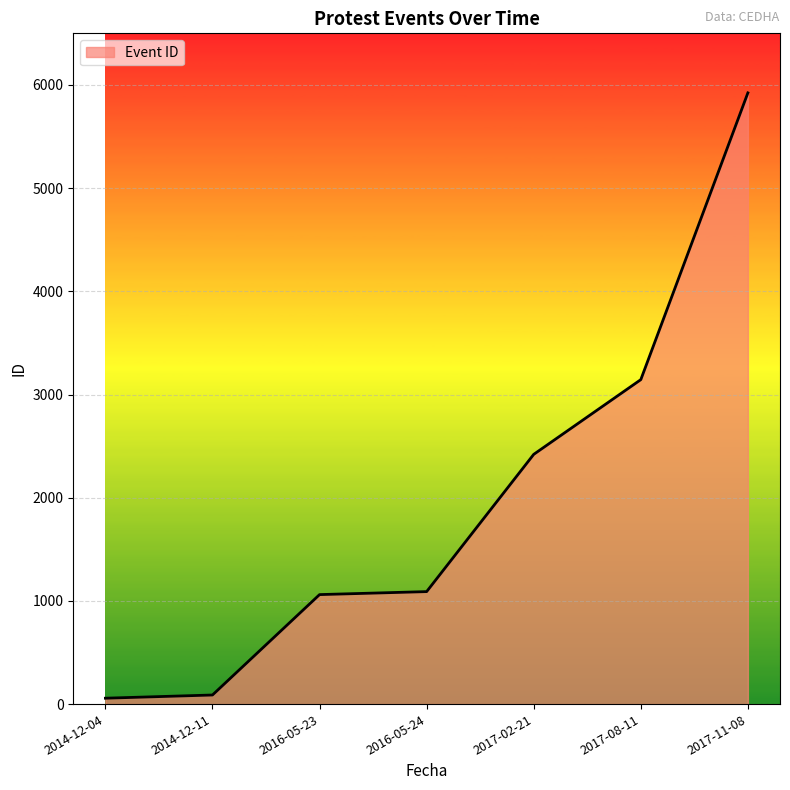

What is the smallest value displayed?

57